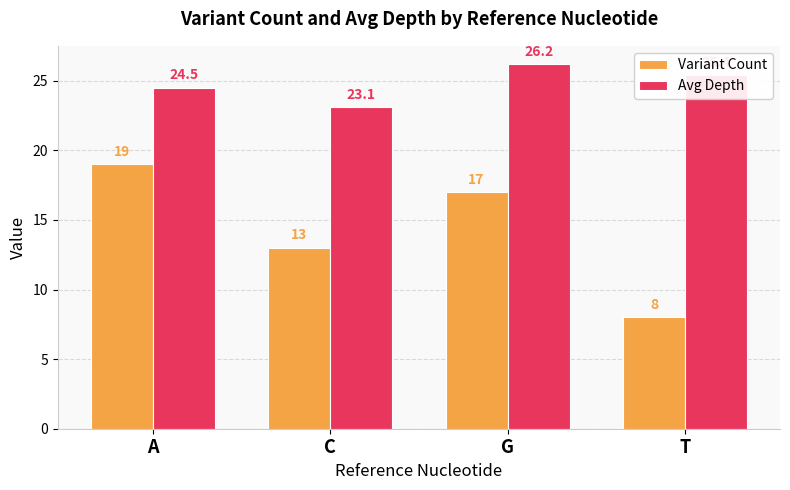

The value of Variant Count at G is 17.0. True or false?

True